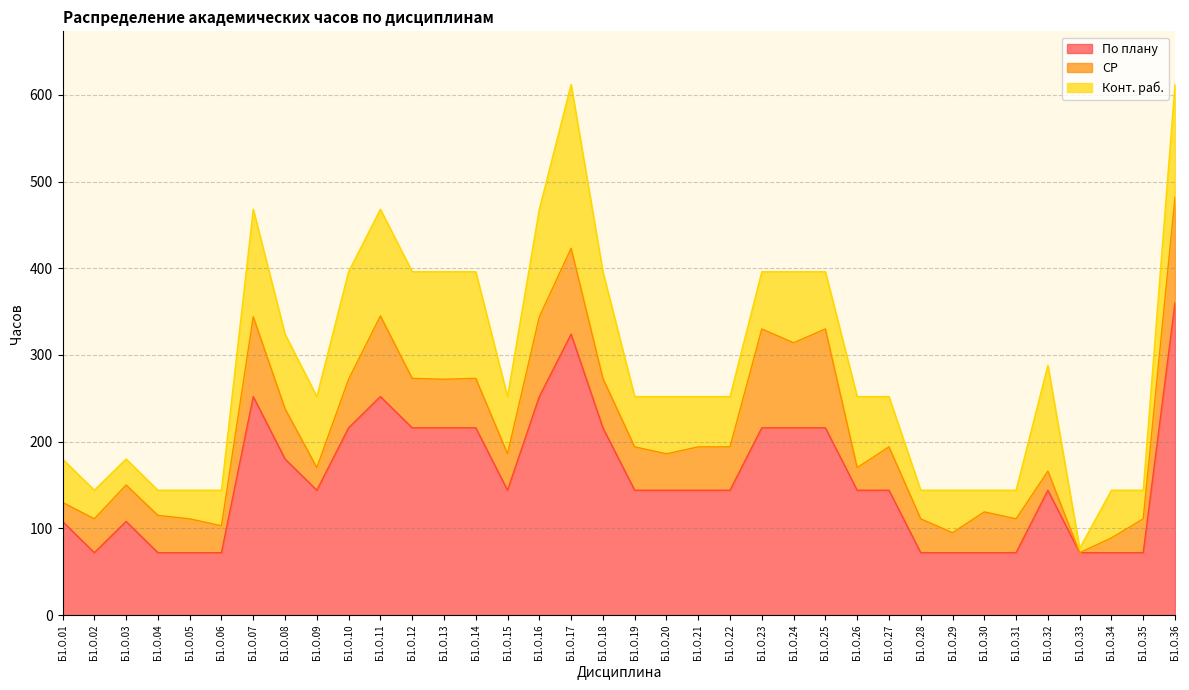

Reading left to right, extract all data points from this chart.

По плану: Б1.О.01=108	Б1.О.02=72	Б1.О.03=108	Б1.О.04=72	Б1.О.05=72	Б1.О.06=72	Б1.О.07=252	Б1.О.08=180	Б1.О.09=144	Б1.О.10=216	Б1.О.11=252	Б1.О.12=216	Б1.О.13=216	Б1.О.14=216	Б1.О.15=144	Б1.О.16=252	Б1.О.17=324	Б1.О.18=216	Б1.О.19=144	Б1.О.20=144	Б1.О.21=144	Б1.О.22=144	Б1.О.23=216	Б1.О.24=216	Б1.О.25=216	Б1.О.26=144	Б1.О.27=144	Б1.О.28=72	Б1.О.29=72	Б1.О.30=72	Б1.О.31=72	Б1.О.32=144	Б1.О.33=72	Б1.О.34=72	Б1.О.35=72	Б1.О.36=360
СР: Б1.О.01=22	Б1.О.02=39	Б1.О.03=42	Б1.О.04=43	Б1.О.05=39	Б1.О.06=31	Б1.О.07=92	Б1.О.08=58	Б1.О.09=26	Б1.О.10=56	Б1.О.11=93	Б1.О.12=57	Б1.О.13=56	Б1.О.14=57	Б1.О.15=42	Б1.О.16=92	Б1.О.17=99	Б1.О.18=57	Б1.О.19=50	Б1.О.20=42	Б1.О.21=50	Б1.О.22=50	Б1.О.23=114	Б1.О.24=98	Б1.О.25=114	Б1.О.26=26	Б1.О.27=50	Б1.О.28=39	Б1.О.29=23	Б1.О.30=47	Б1.О.31=39	Б1.О.32=22	Б1.О.33=0	Б1.О.34=17	Б1.О.35=39	Б1.О.36=122
Конт. раб.: Б1.О.01=50	Б1.О.02=33	Б1.О.03=30	Б1.О.04=29	Б1.О.05=33	Б1.О.06=41	Б1.О.07=124	Б1.О.08=86	Б1.О.09=82	Б1.О.10=124	Б1.О.11=123	Б1.О.12=123	Б1.О.13=124	Б1.О.14=123	Б1.О.15=66	Б1.О.16=124	Б1.О.17=189	Б1.О.18=123	Б1.О.19=58	Б1.О.20=66	Б1.О.21=58	Б1.О.22=58	Б1.О.23=66	Б1.О.24=82	Б1.О.25=66	Б1.О.26=82	Б1.О.27=58	Б1.О.28=33	Б1.О.29=49	Б1.О.30=25	Б1.О.31=33	Б1.О.32=122	Б1.О.33=5	Б1.О.34=55	Б1.О.35=33	Б1.О.36=130